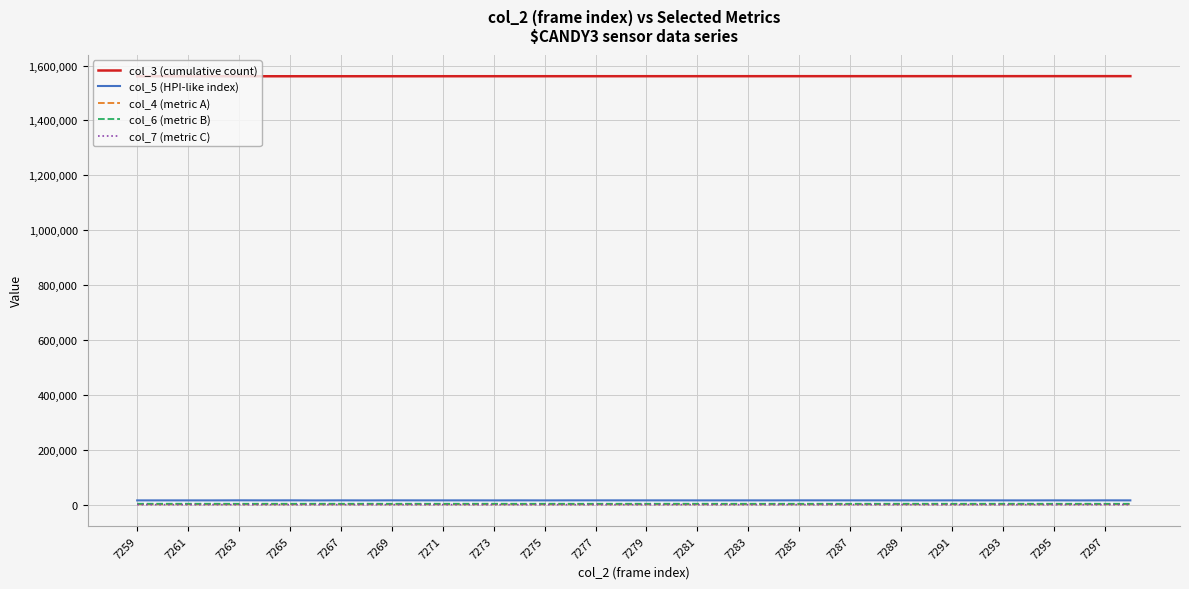

True or false: col_3 (cumulative count) and col_4 (metric A) intersect in this chart.

False